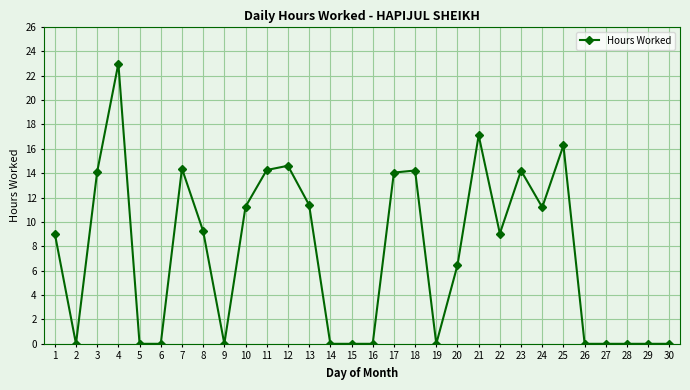

Where is the first local maximum?

4